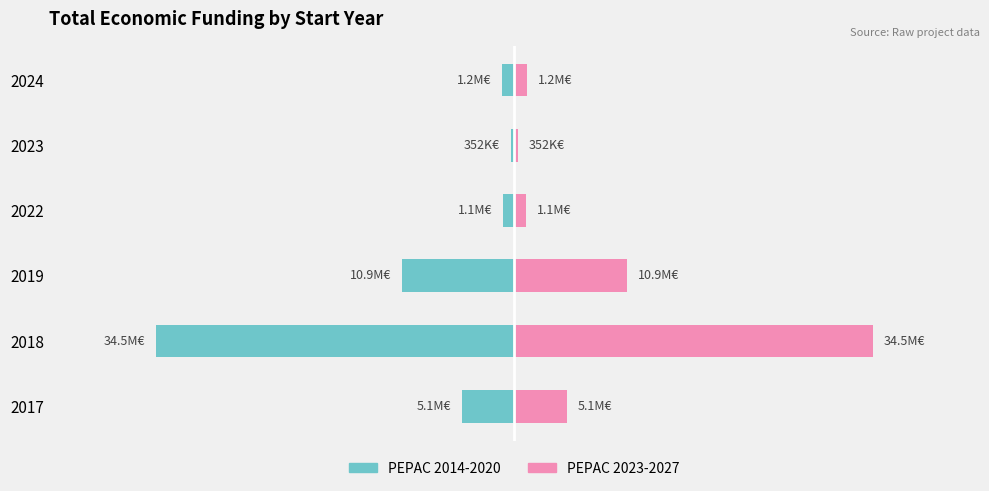

Rank the series by their maximum value, from lowest to highest.

PEPAC 2014-2020, PEPAC 2023-2027